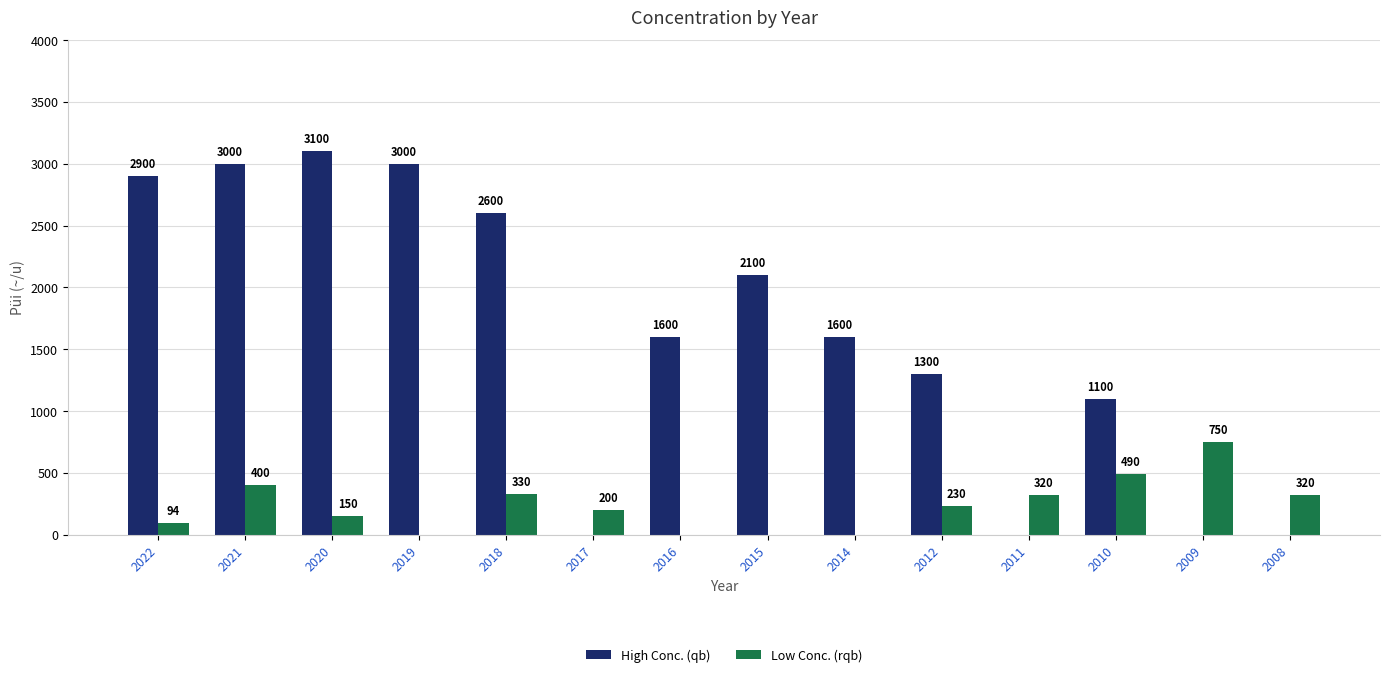

What is the sum of all Low Conc. (rqb) values?

3284